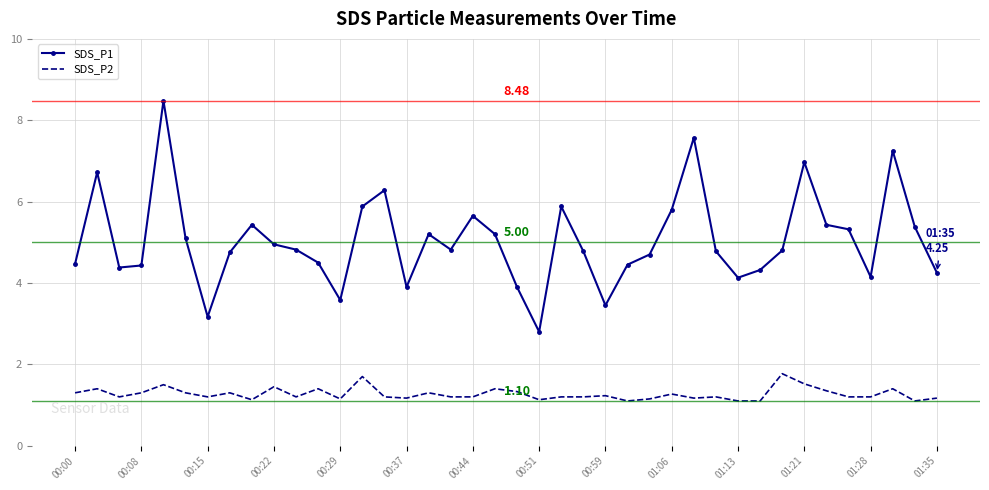

What is the sum of all SDS_P2 values?

50.9